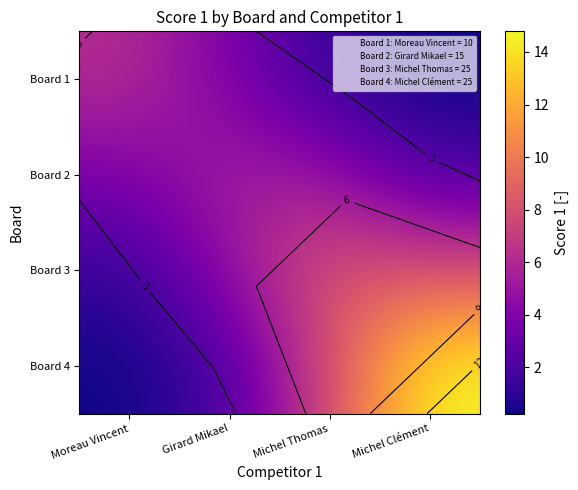

How many data points in Board 2 are less than 4?

2